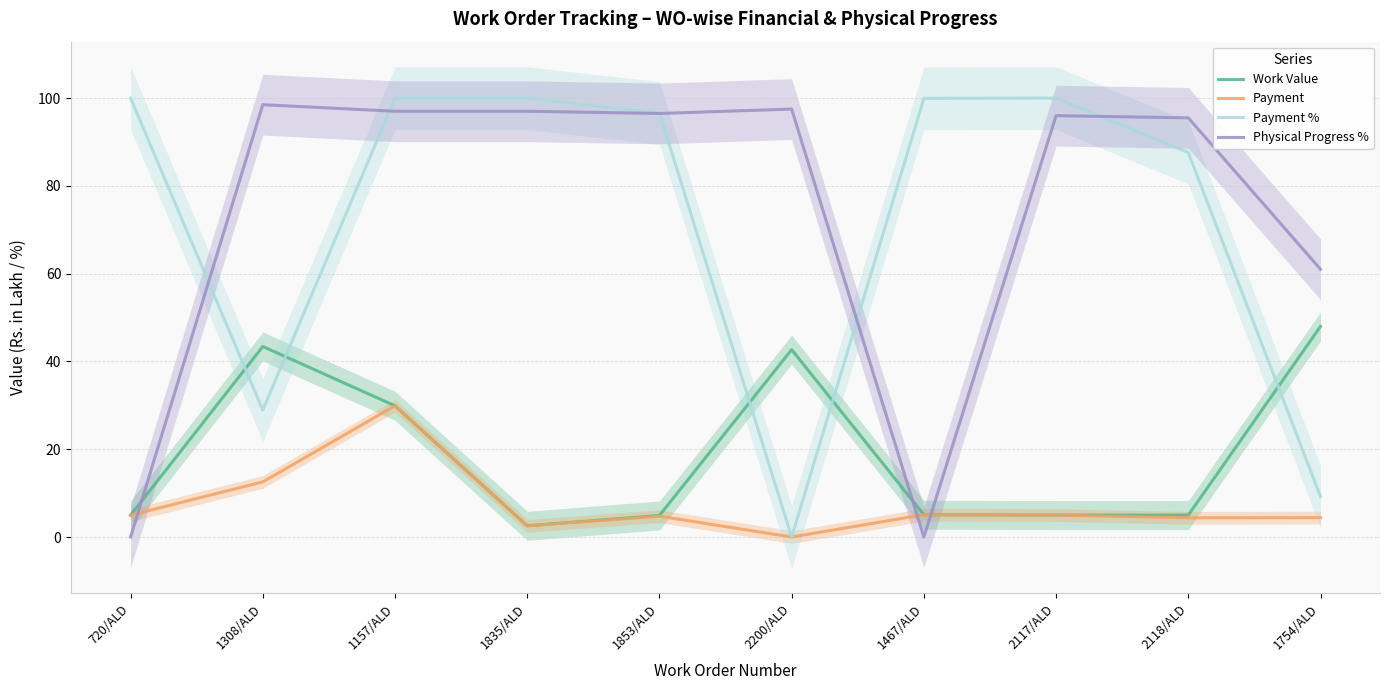

Reading right to left, extract all data points from this chart.

Work Value: 1754/ALD=48.0	2118/ALD=5.0	2117/ALD=5.0	1467/ALD=5.1	2200/ALD=42.7	1853/ALD=4.9	1835/ALD=2.6	1157/ALD=29.9	1308/ALD=43.4	720/ALD=5.0
Payment: 1754/ALD=4.4	2118/ALD=4.4	2117/ALD=5.0	1467/ALD=5.1	2200/ALD=0.0	1853/ALD=4.8	1835/ALD=2.6	1157/ALD=29.9	1308/ALD=12.6	720/ALD=5.0
Payment %: 1754/ALD=9.2	2118/ALD=87.6	2117/ALD=100.0	1467/ALD=99.9	2200/ALD=0.0	1853/ALD=96.6	1835/ALD=100.0	1157/ALD=100.0	1308/ALD=28.9	720/ALD=100.0
Physical Progress %: 1754/ALD=61.0	2118/ALD=95.5	2117/ALD=96.0	1467/ALD=0.0	2200/ALD=97.5	1853/ALD=96.5	1835/ALD=97.0	1157/ALD=97.0	1308/ALD=98.5	720/ALD=0.0